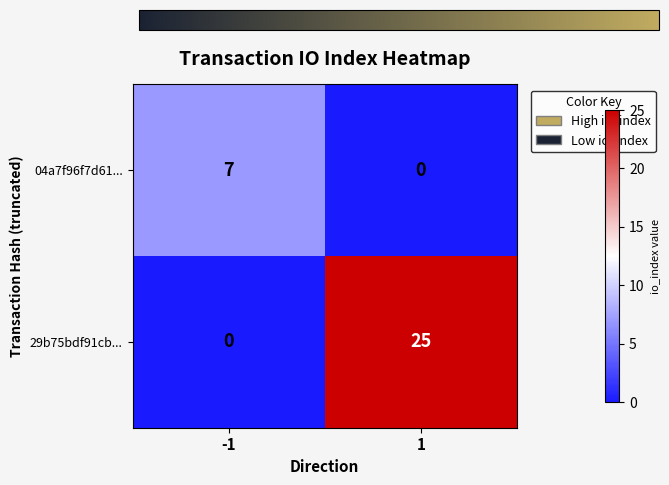

Which series has the largest total across all categories?

29b75bdf91cb...